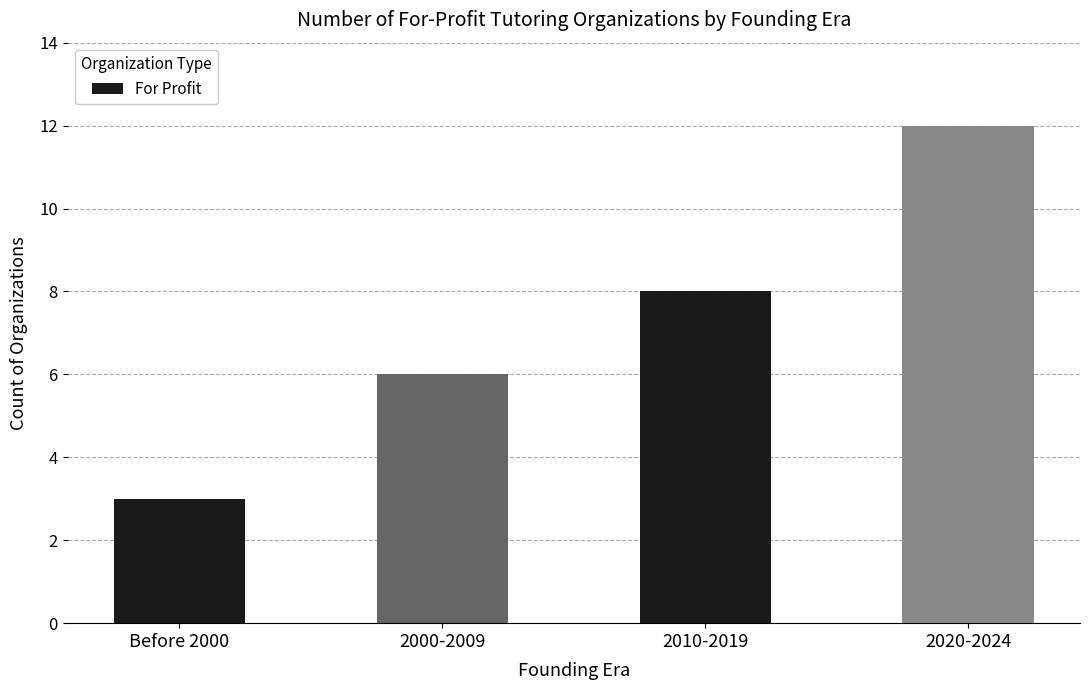

How many values are between 6 and 12?

3